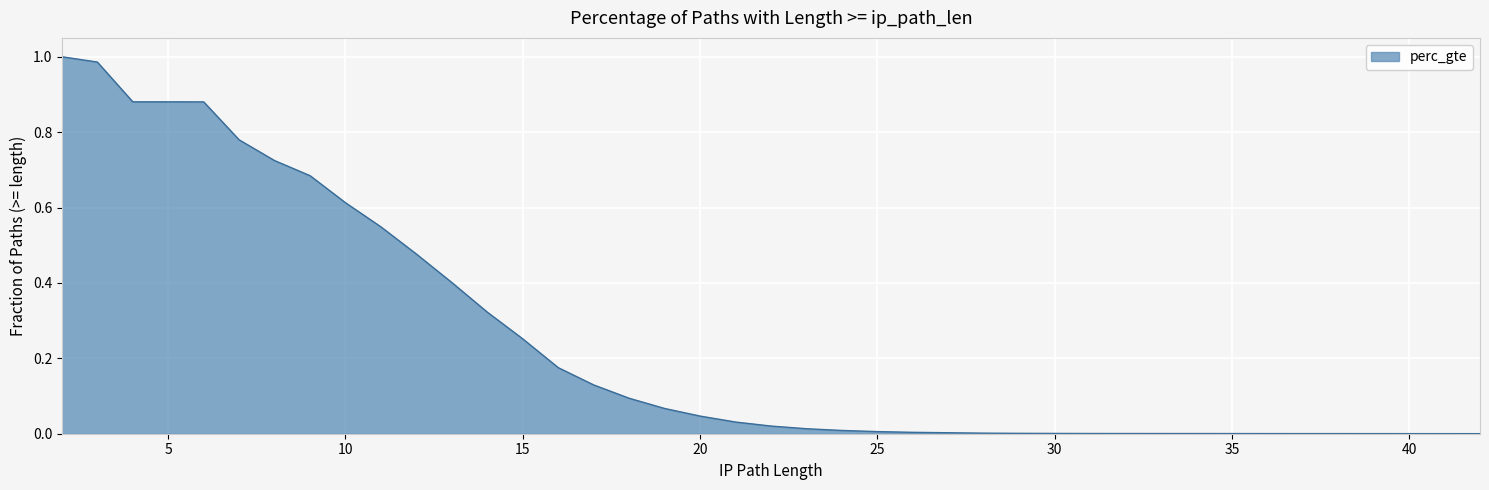

At which label is the value closest to 0?

42